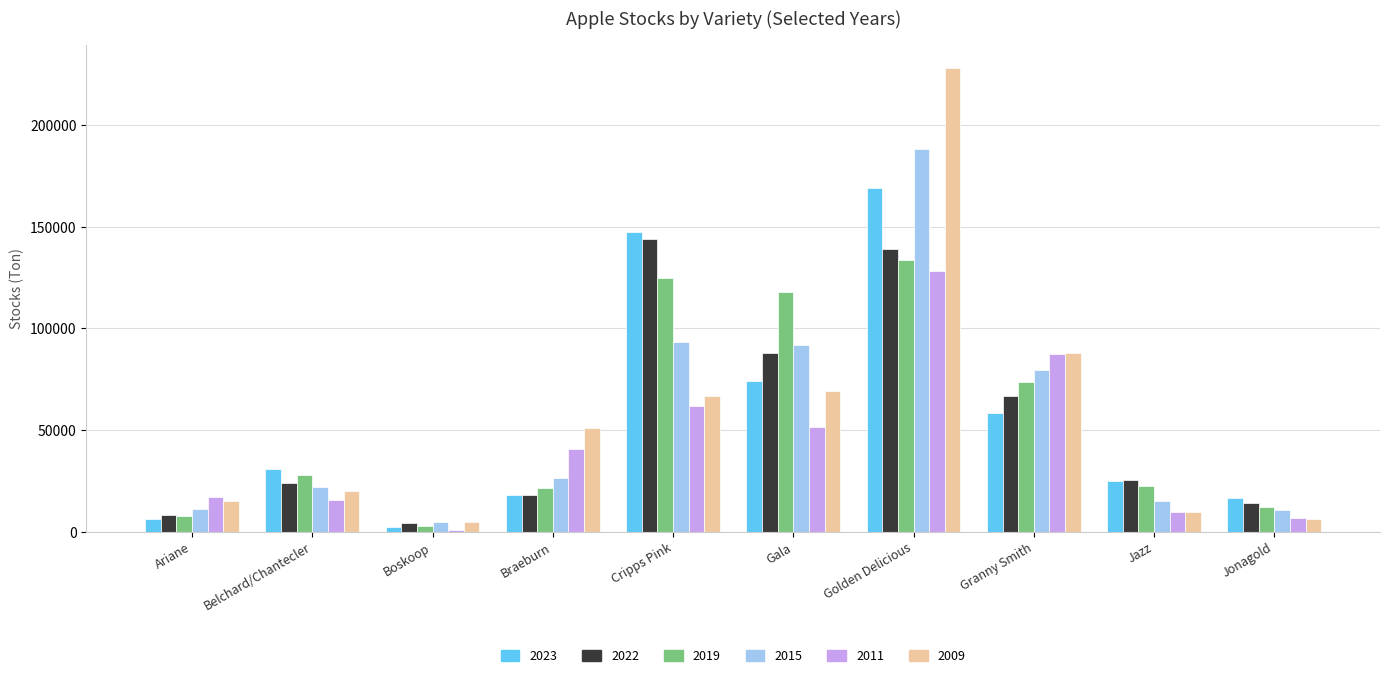

What are all the series names shown in the legend?

2023, 2022, 2019, 2015, 2011, 2009